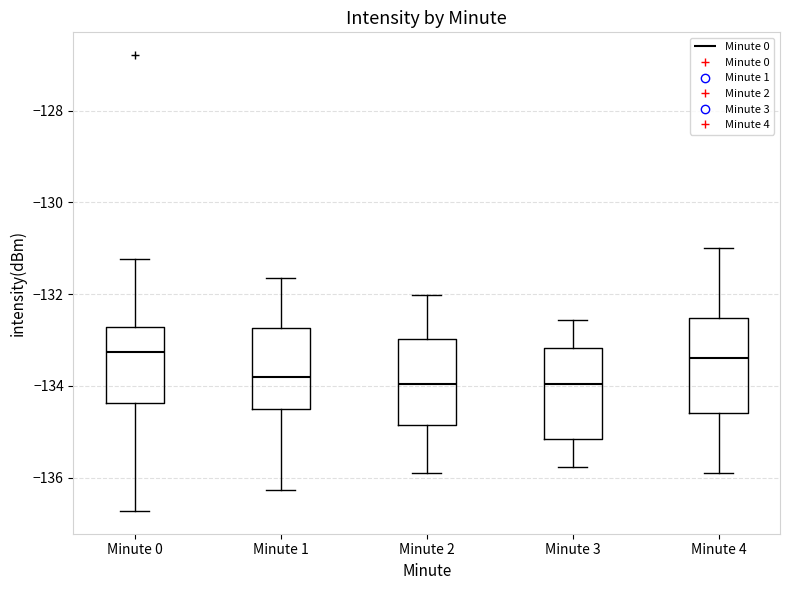

Reading left to right, read every box against the y-axis: the position of its median line, the range the box covers, and the ends of its whiskers. The values are not printed on the chart, so give them approximately, as read against the axis.

Minute 0: median -133.2, box -134.4 to -132.8, whiskers -136.8 to -131.2
Minute 1: median -133.8, box -134.6 to -132.8, whiskers -136.2 to -131.6
Minute 2: median -134.0, box -134.8 to -133.0, whiskers -136.0 to -132.0
Minute 3: median -134.0, box -135.2 to -133.2, whiskers -135.8 to -132.6
Minute 4: median -133.4, box -134.6 to -132.6, whiskers -136.0 to -131.0